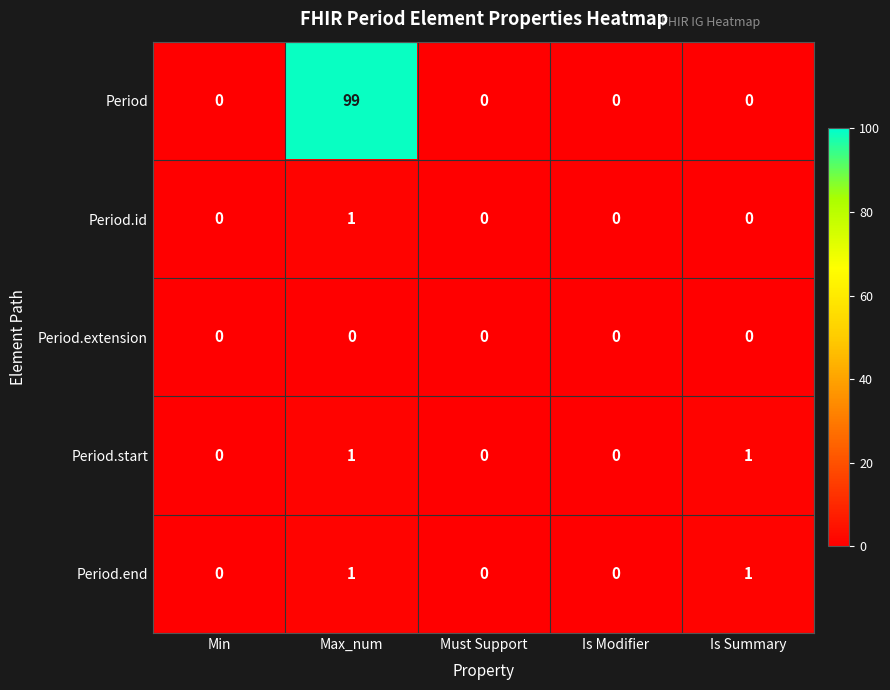

How many data points does each series have?

5